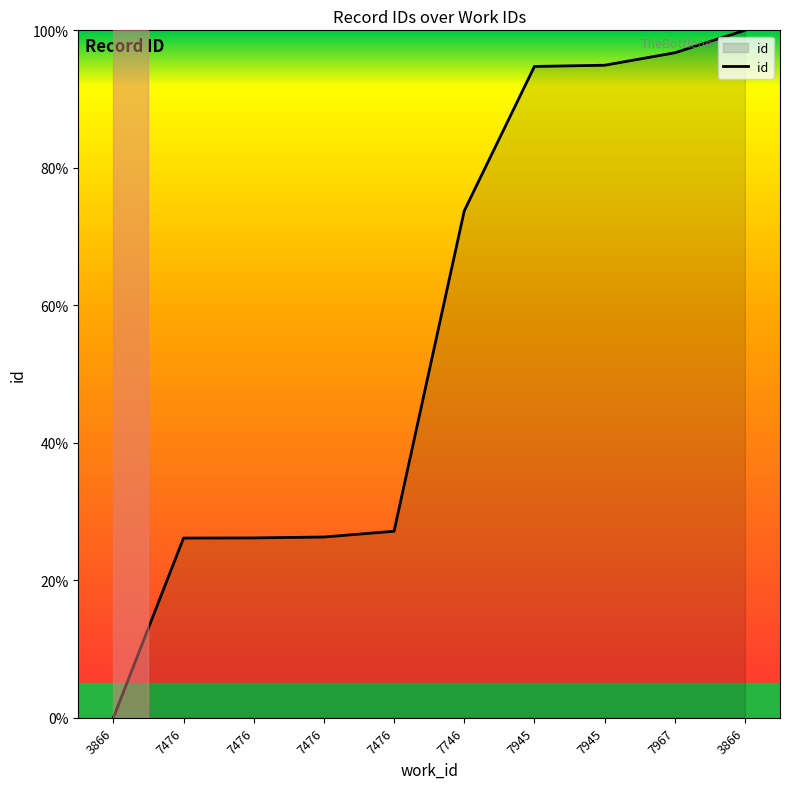

Where is the data nearest to the value 50?

7476